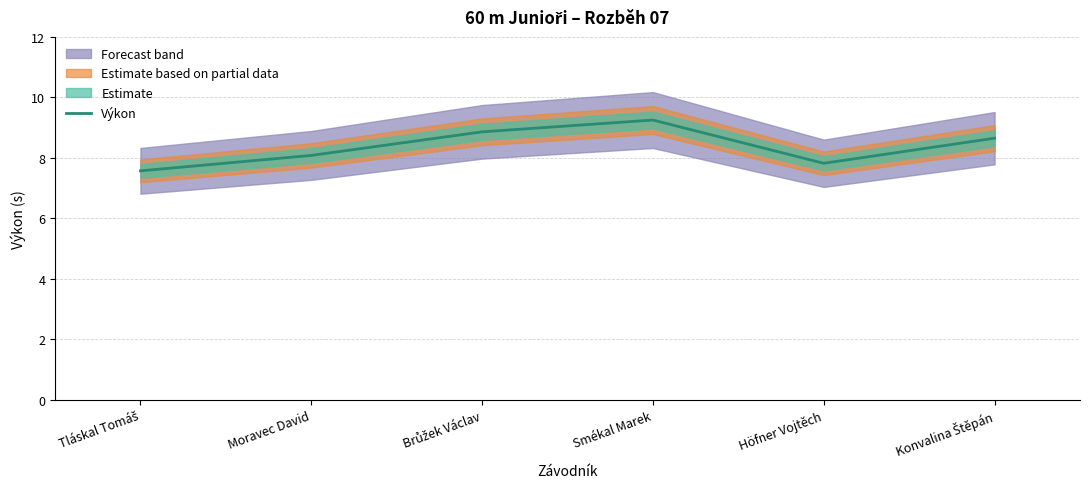

Is it true that the value at Smékal Marek is 9.2?

True